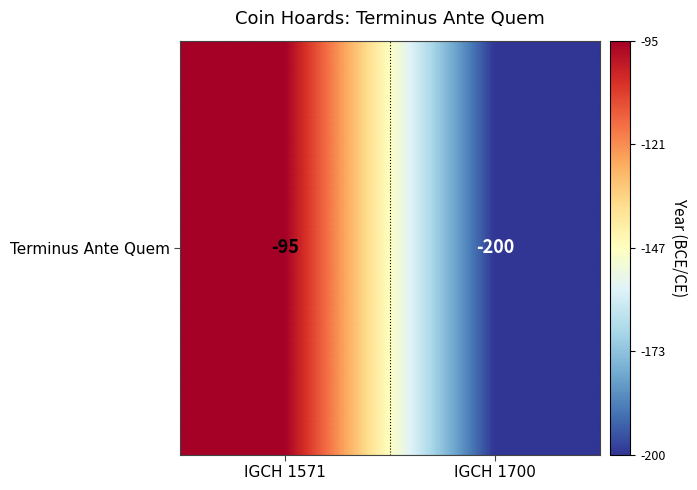

Reading left to right, what are all the values shown in this chart?

IGCH 1571=-95	IGCH 1700=-200